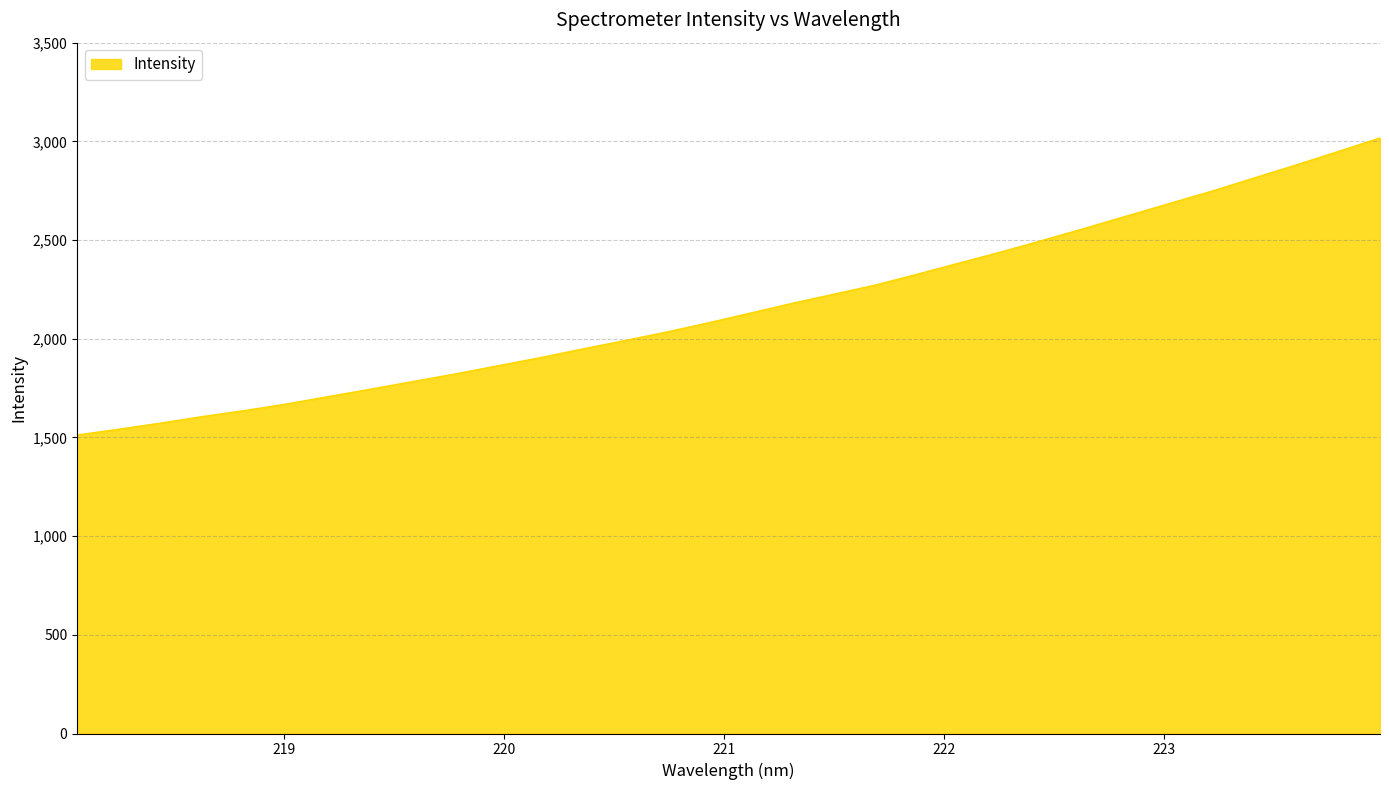

How many distinct data groups are displayed?

1